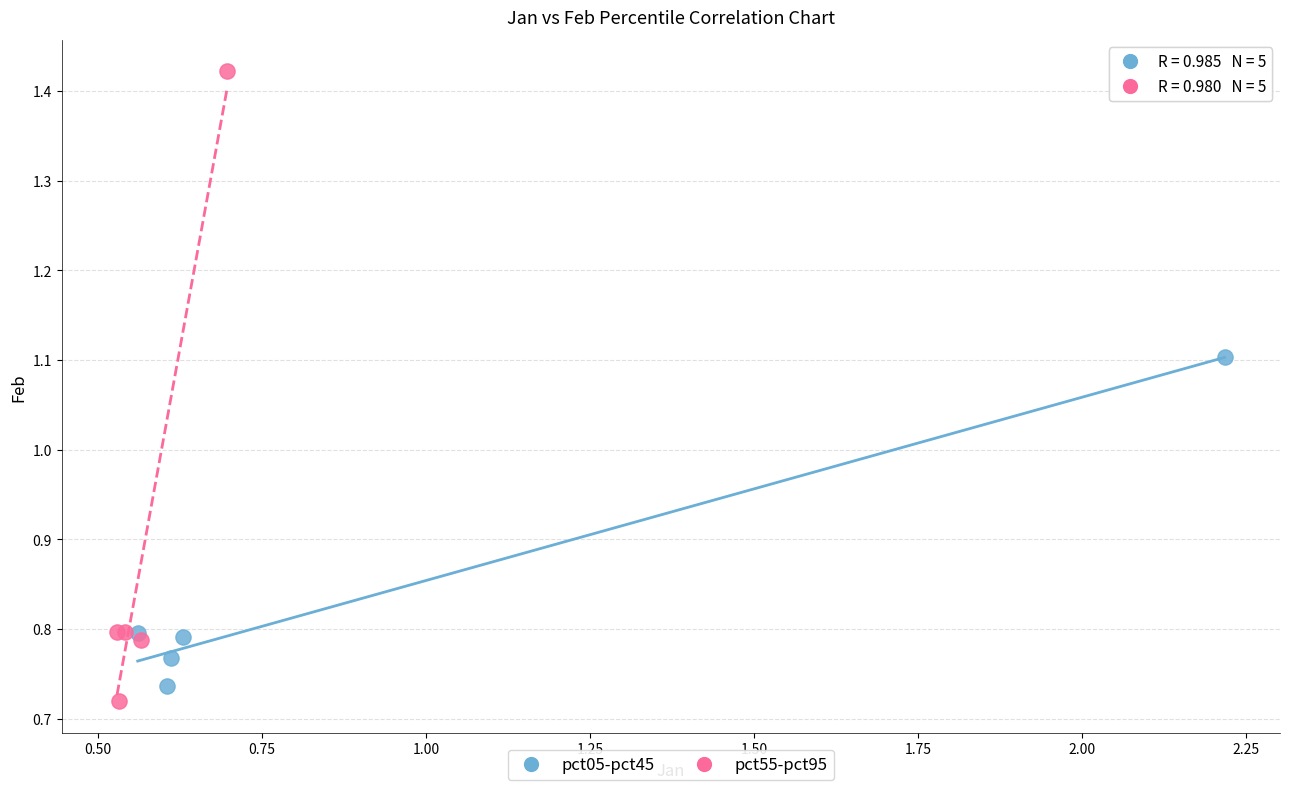

Which series contains the highest Y value?

pct55-pct95